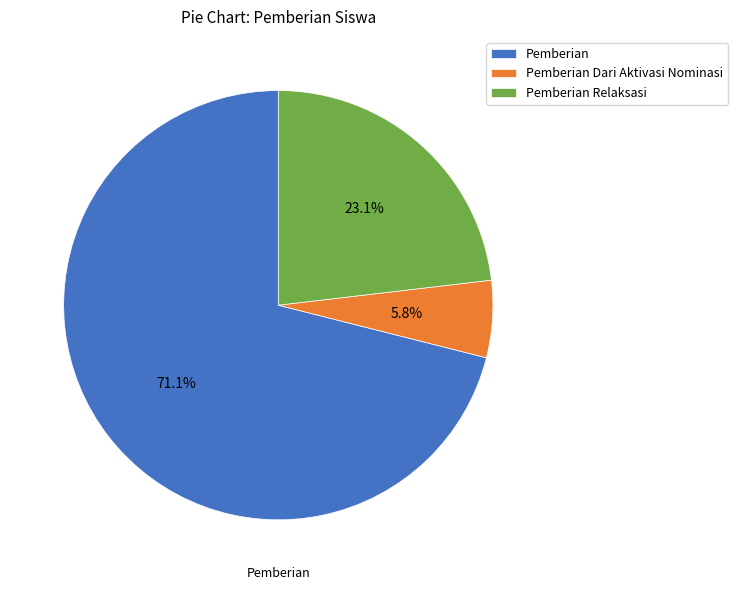

Does Pemberian account for over 50% of the chart?

Yes